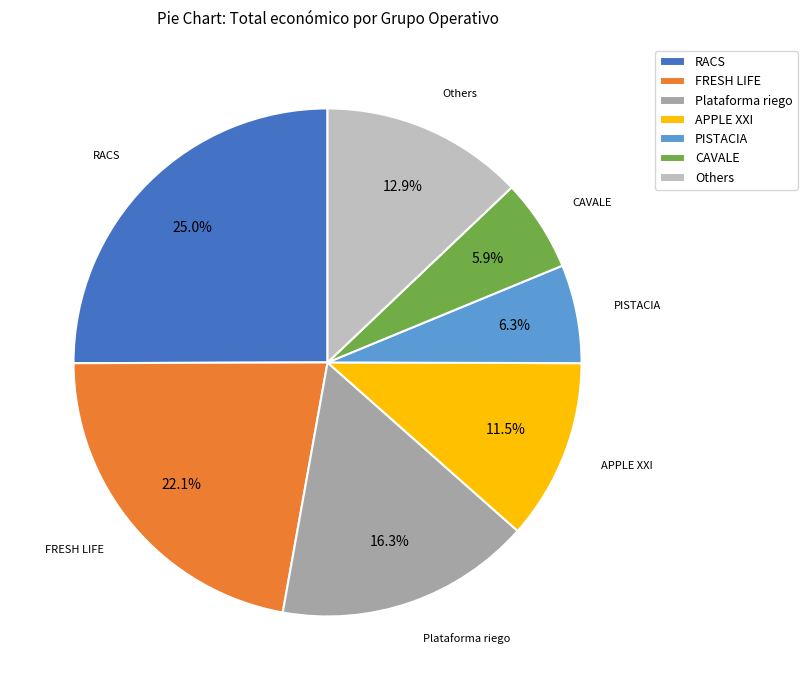

What percentage do APPLE XXI and Plataforma riego together represent?

27.8%